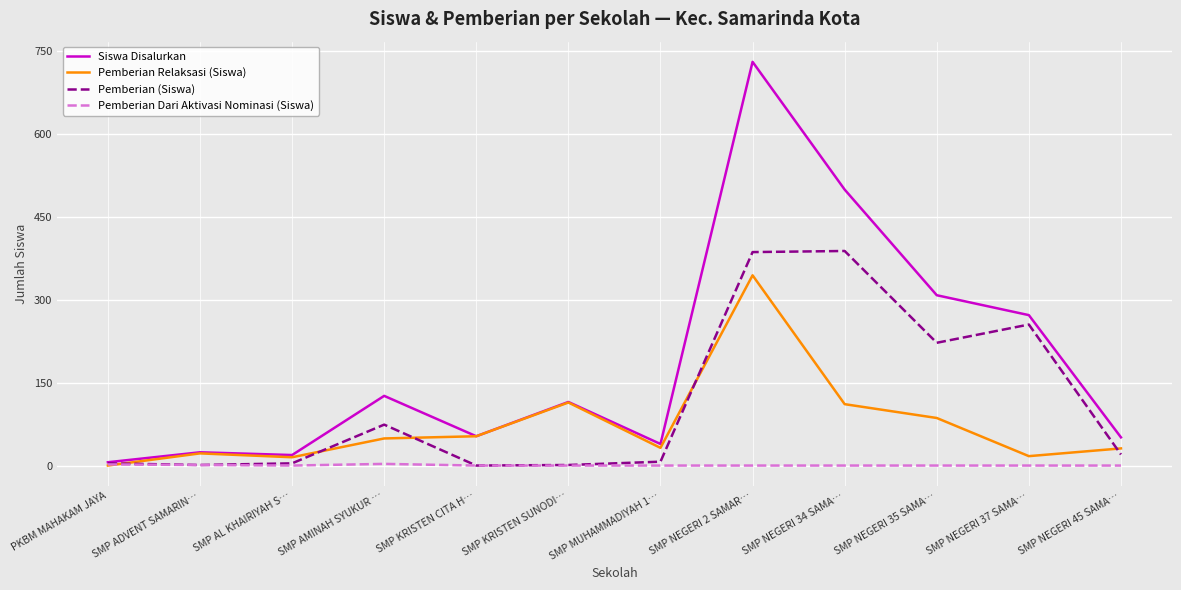

Which series has the largest range (max minus min)?

Siswa Disalurkan